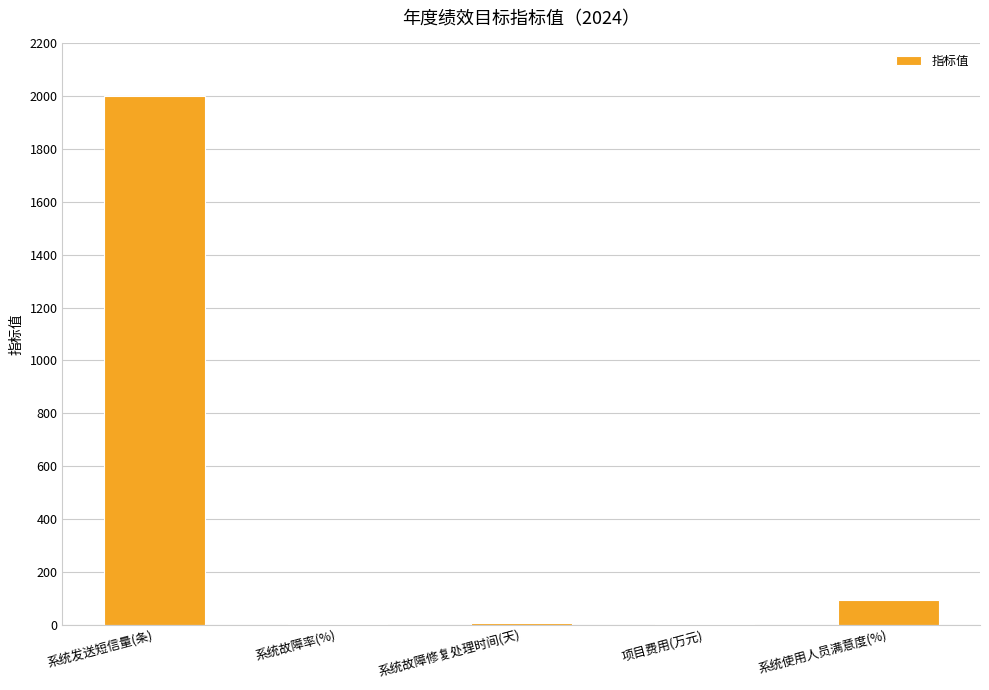

At which label is the value closest to 1000?

系统使用人员满意度(%)